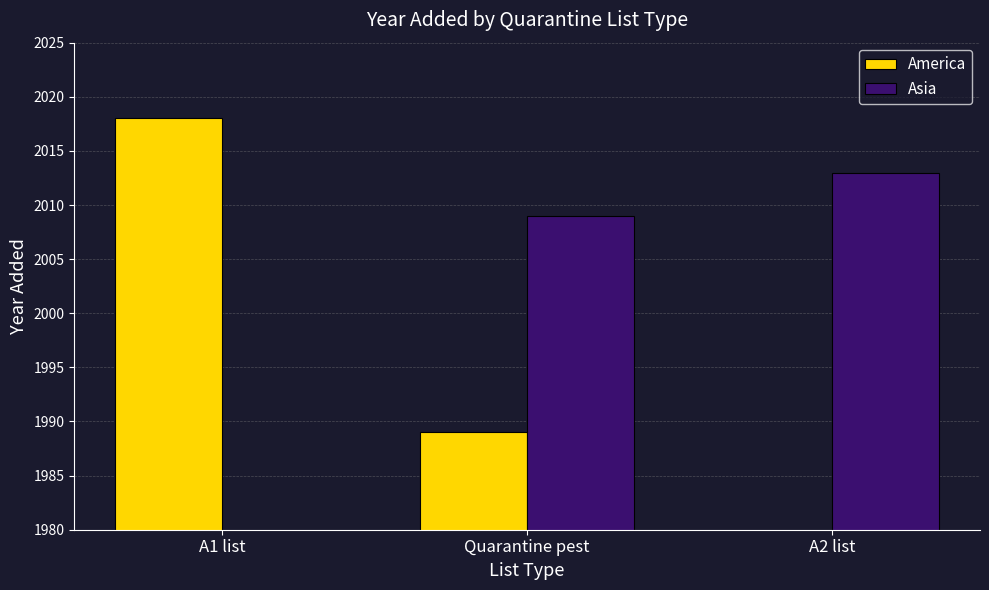

What is the label of the 1st bar from the left?

A1 list